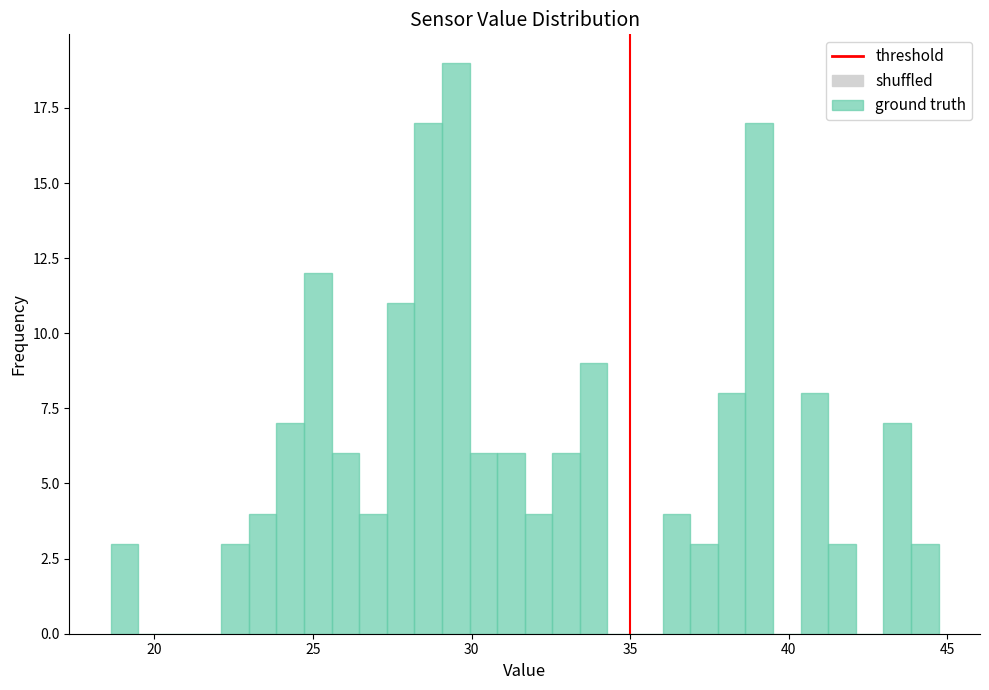

Read against the x-axis, roughly where is the centre of the tallest bar?

29.5